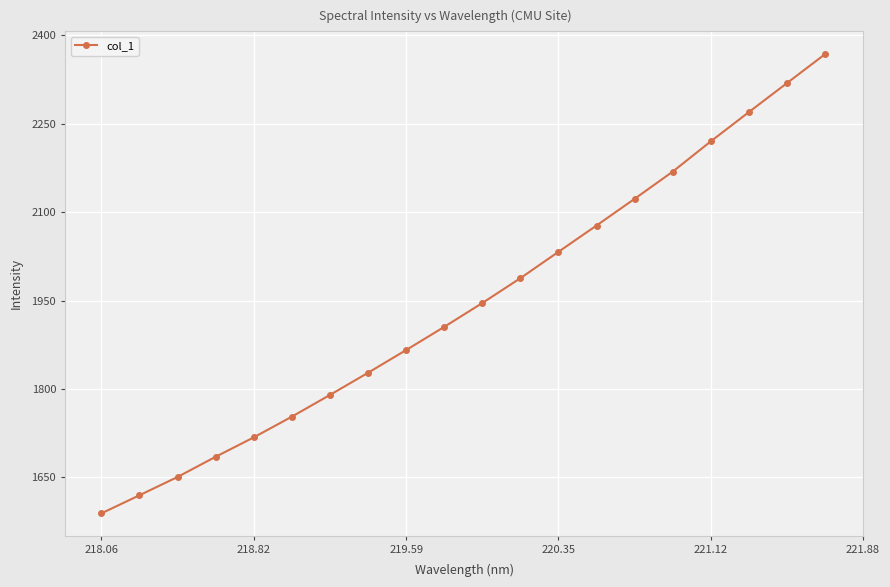

How many data points are above 1945?

10